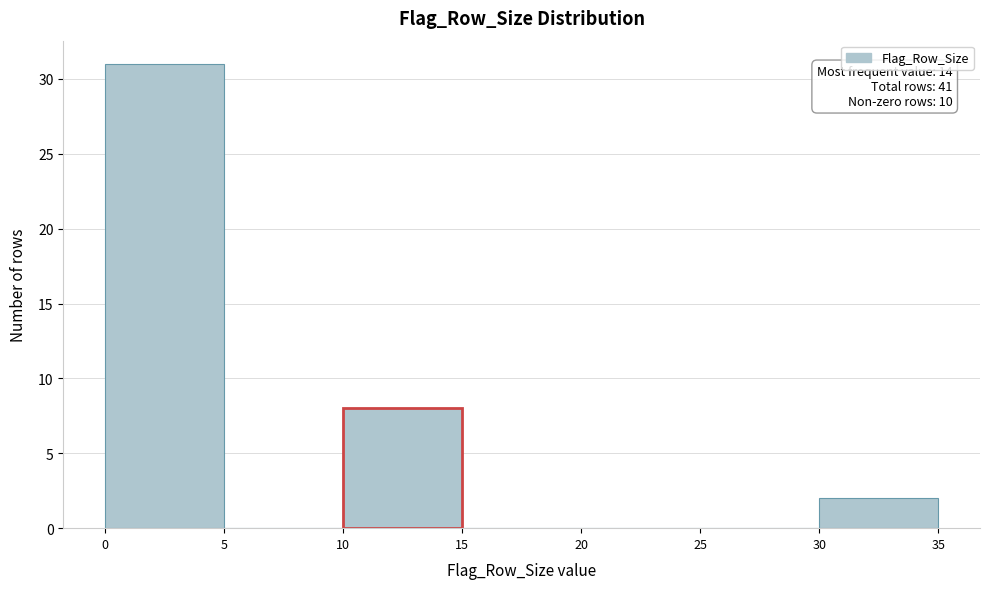

Over which range of the x-axis is the bar tallest?

0 to 5